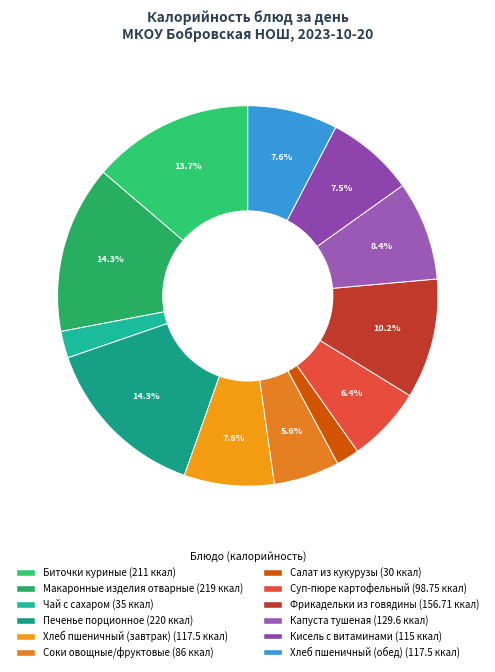

Is it true that Биточки куриные is 1% of the pie?

False